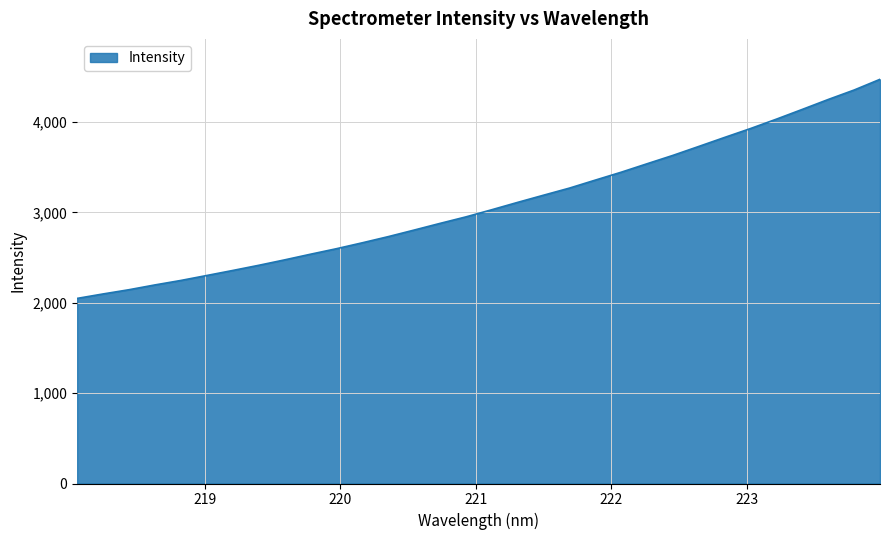

What is the minimum value shown in the chart?

2047.7